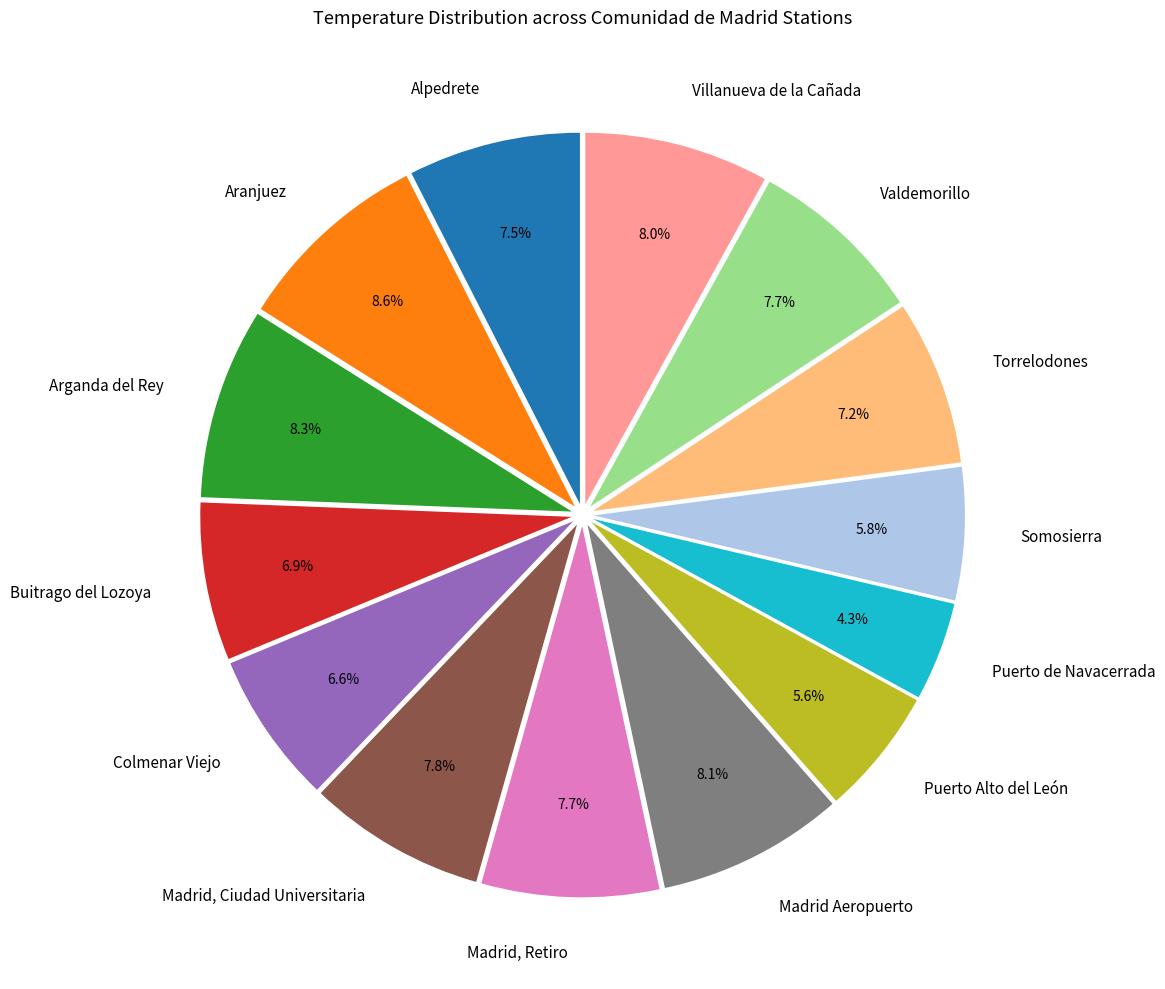

Combined, do Puerto de Navacerrada and Villanueva de la Cañada account for over 50%?

No